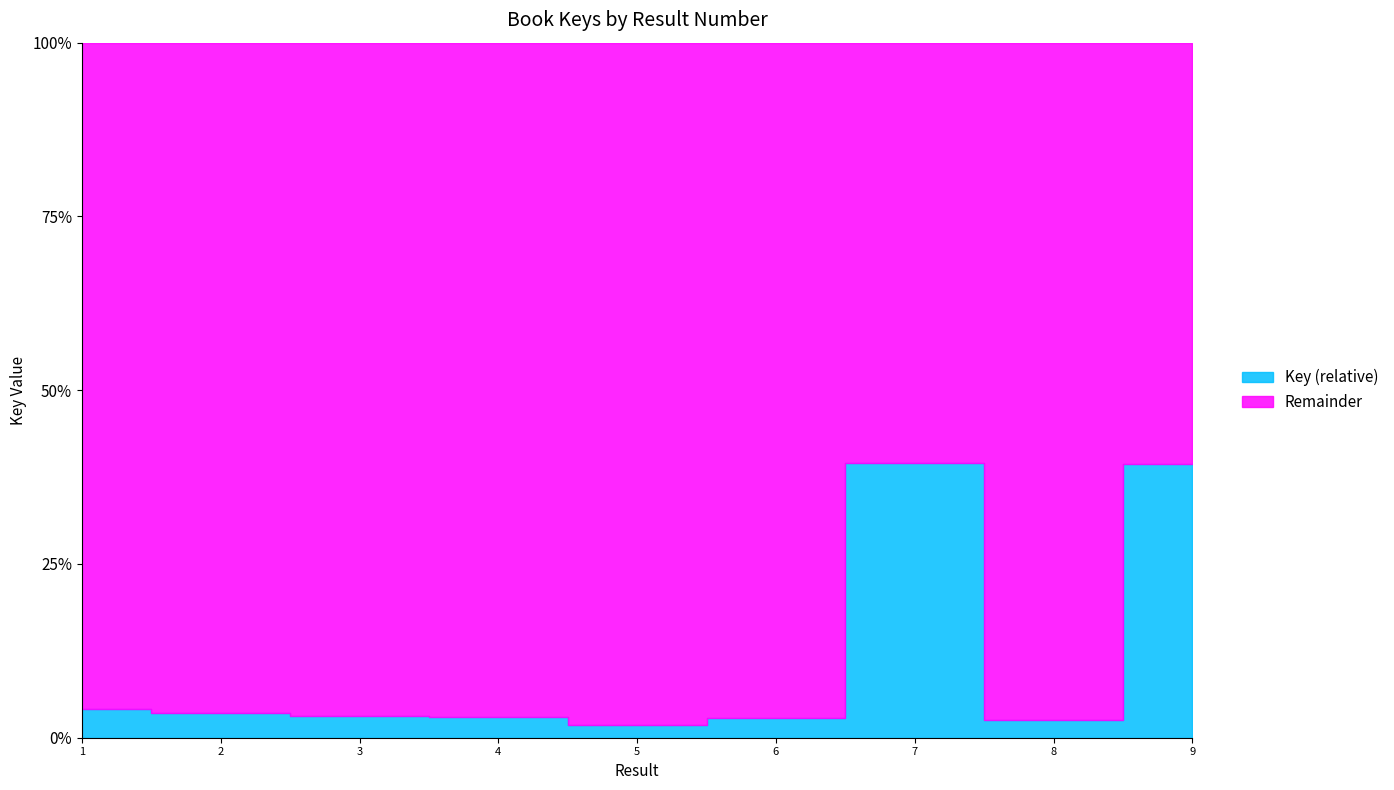

Which category has the highest value across all series?

7